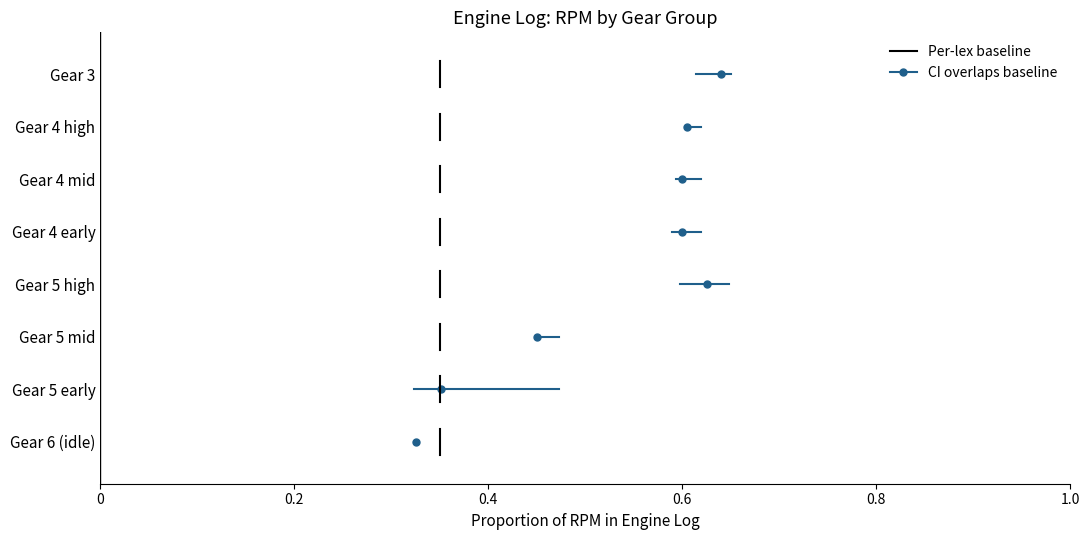

Which series has the largest total across all categories?

CI overlaps baseline